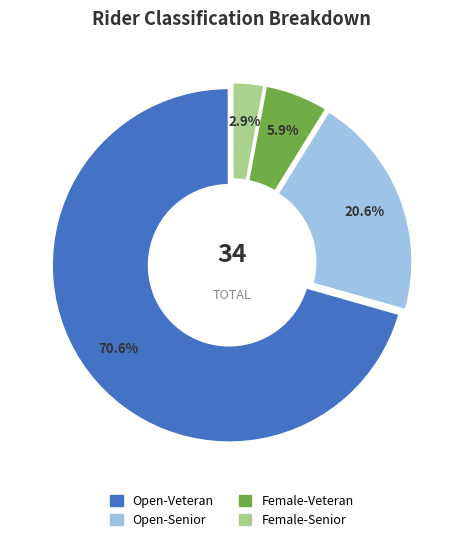

Between Female-Veteran and Female-Senior, which is larger?

Female-Veteran